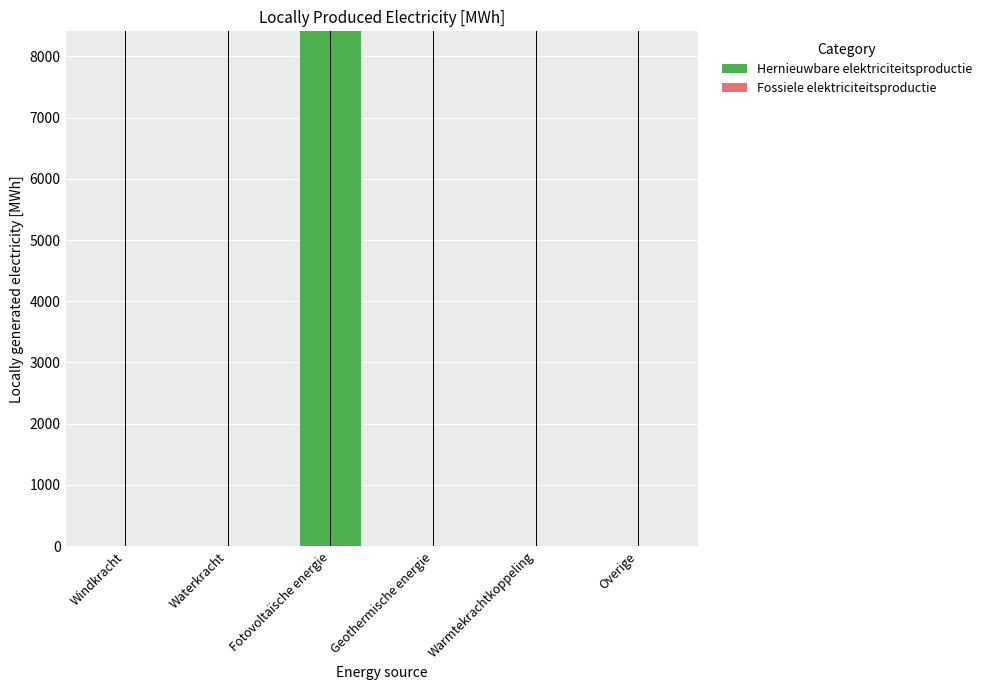

What is the maximum value shown in the chart?

8408.5